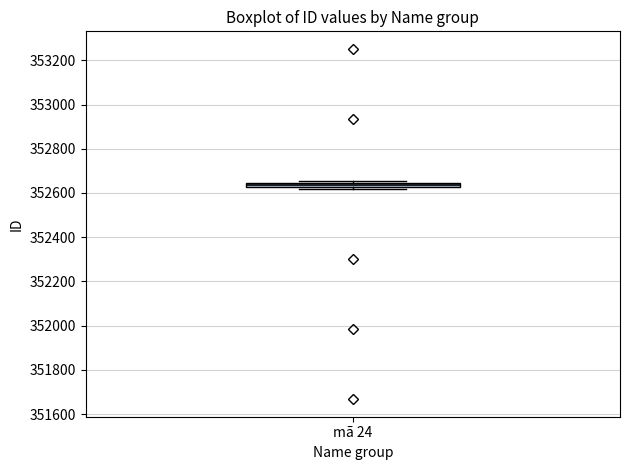

Where is the lower edge of the box for mã 24 on the y-axis? The values are not printed on the chart, so give them approximately, as read against the axis.

352620